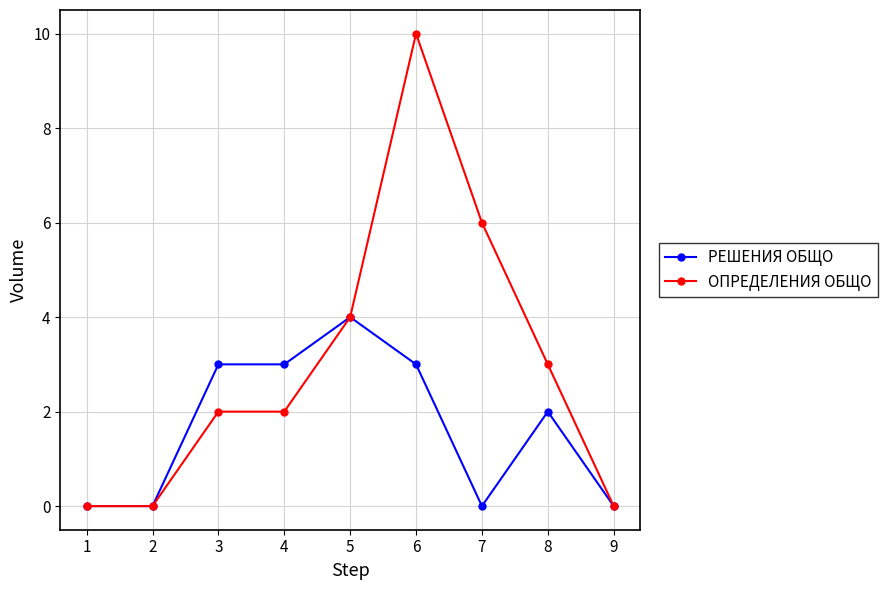

The value of ОПРЕДЕЛЕНИЯ ОБЩО at 8 is -5. True or false?

False